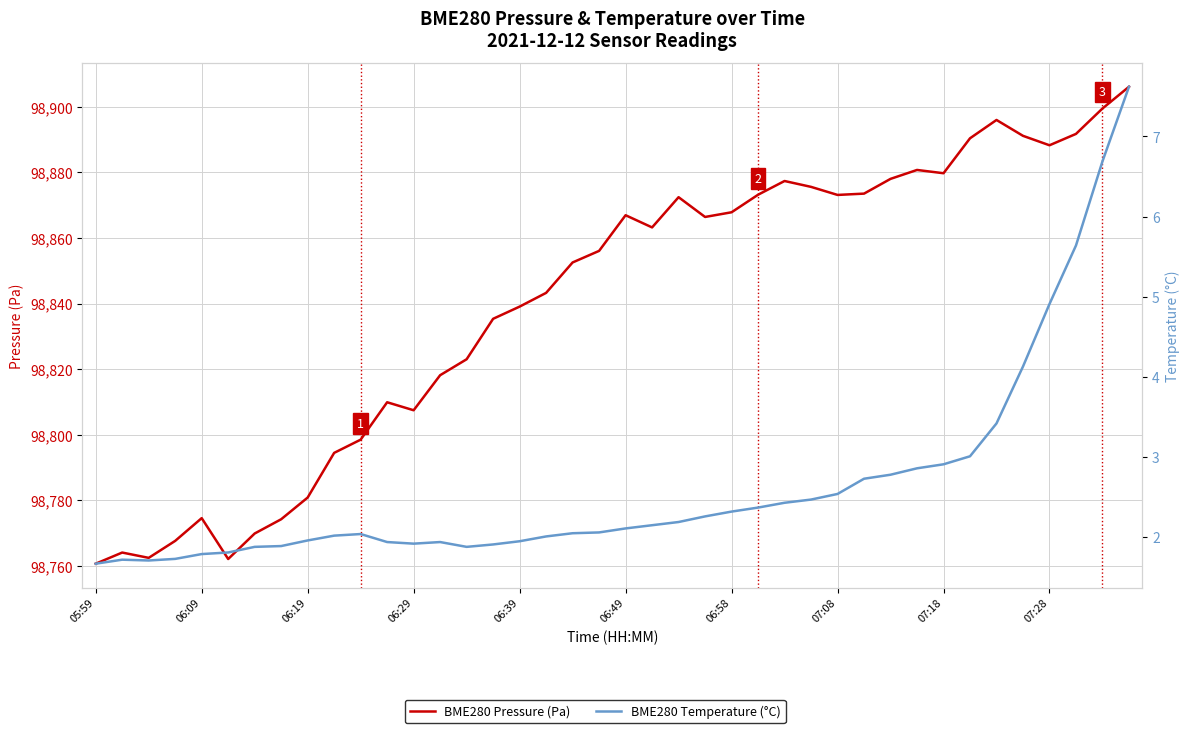

List the series in order of their overall mean, highest first.

BME280 Pressure (Pa), BME280 Temperature (°C)